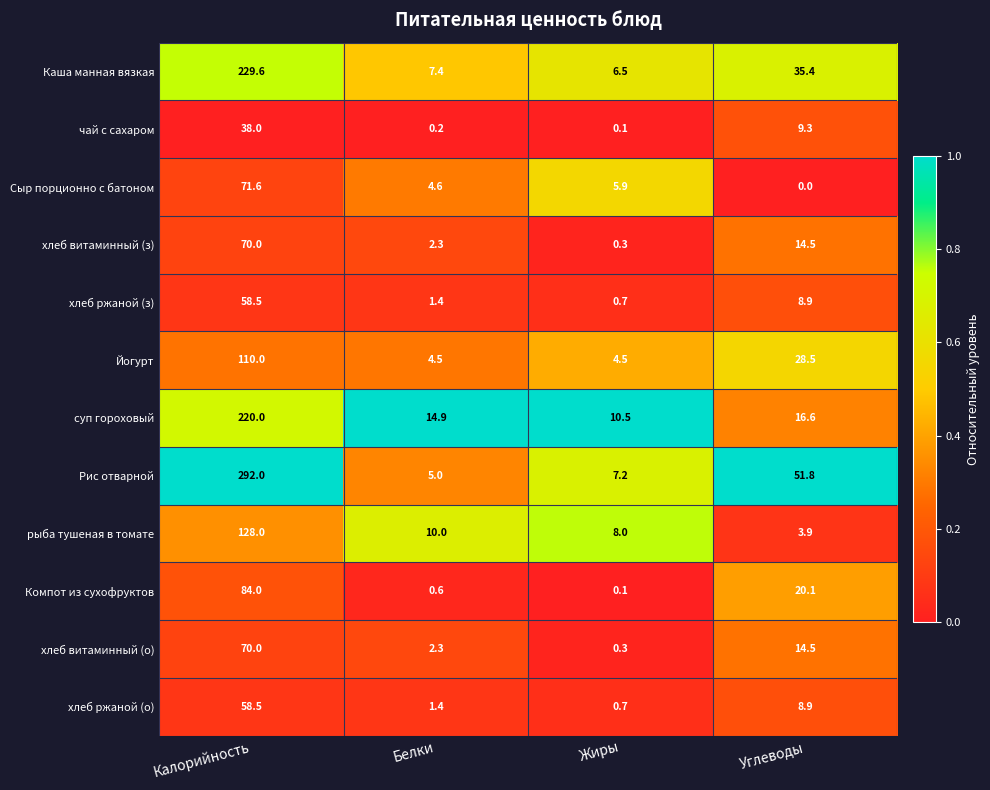

Which series changed the most between Белки and Жиры?

суп гороховый